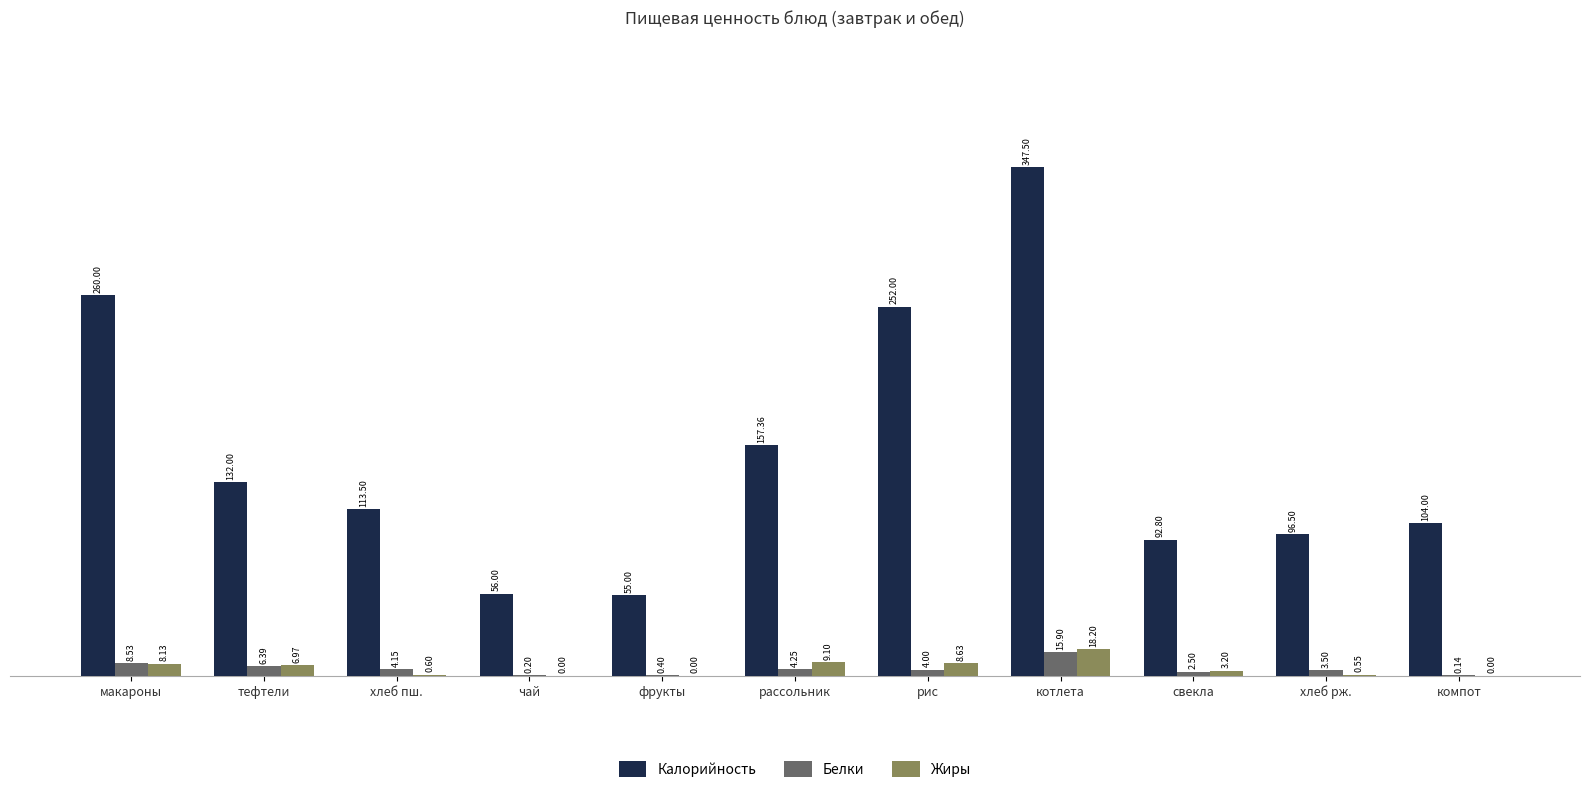

Does the chart contain stacked bars?

No